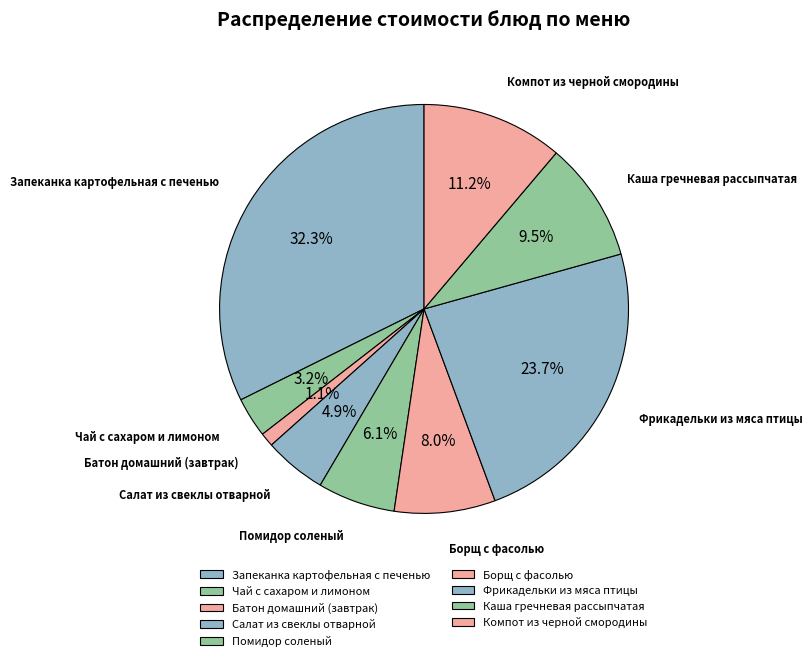

How many segments does this pie chart have?

9